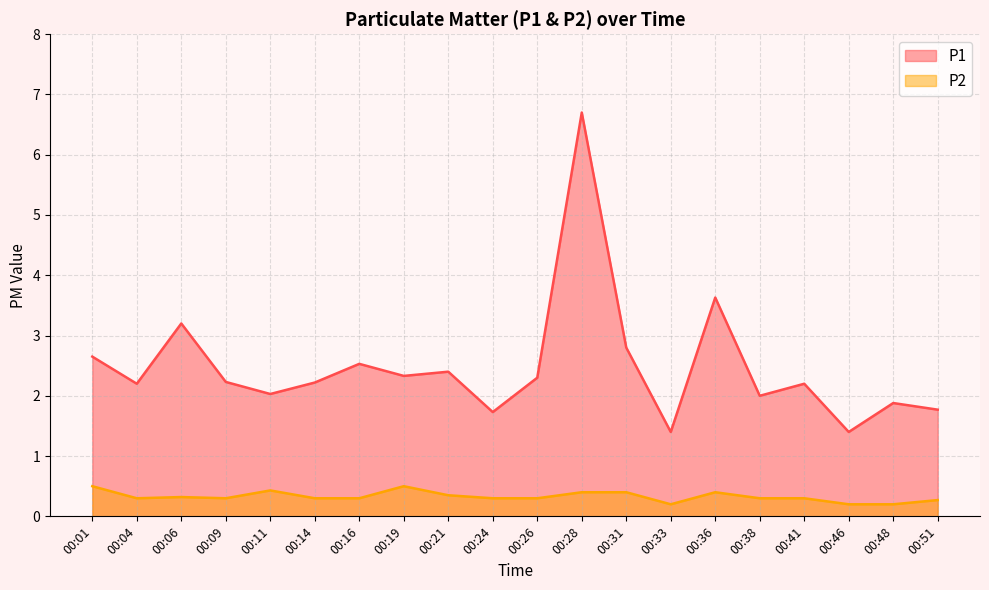

Reading left to right, what are all the values shown in this chart?

P1: 2.6	2.2	3.2	2.2	2.0	2.2	2.5	2.3	2.4	1.7	2.3	6.7	2.8	1.4	3.6	2.0	2.2	1.4	1.9	1.8
P2: 0.5	0.3	0.3	0.3	0.4	0.3	0.3	0.5	0.3	0.3	0.3	0.4	0.4	0.2	0.4	0.3	0.3	0.2	0.2	0.3